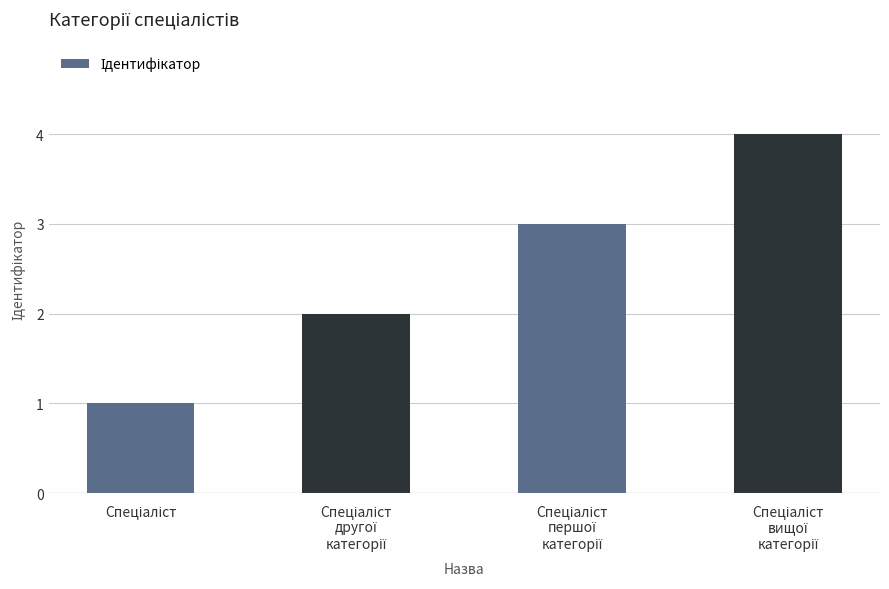

Count the values in the range 2 to 4.

3